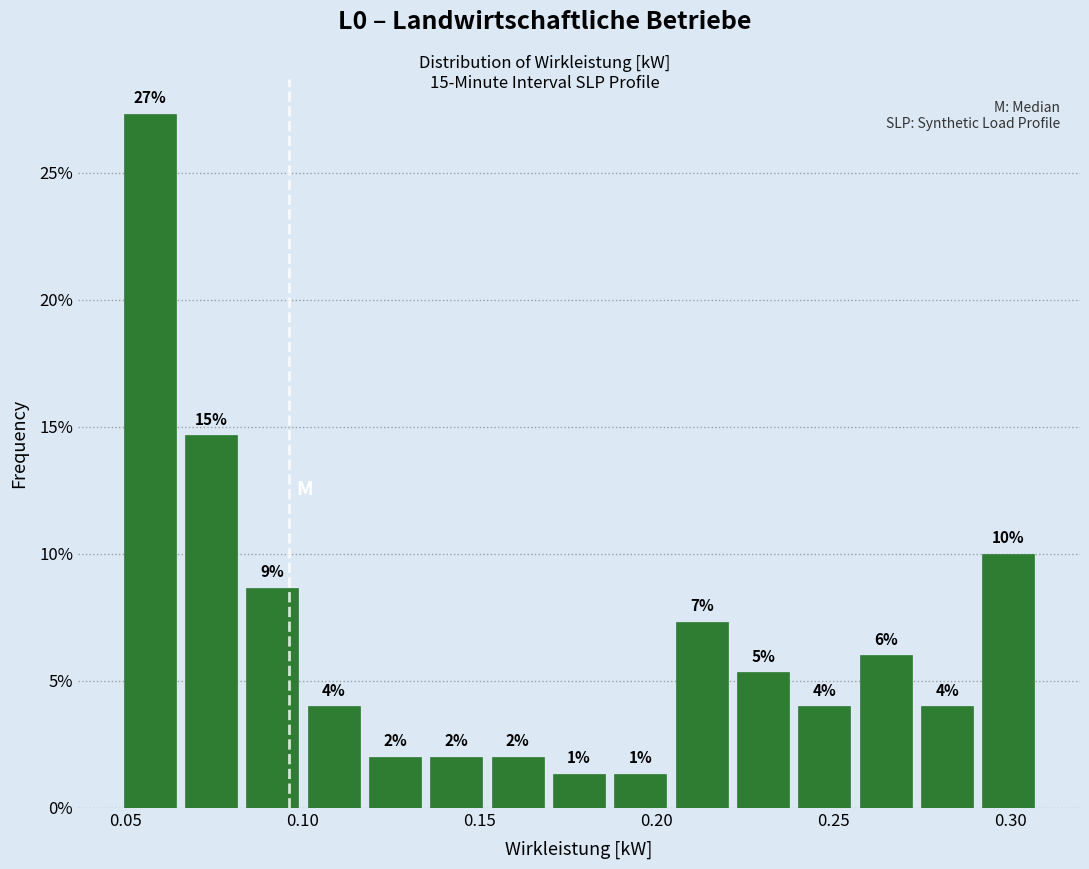

Around what value on the x-axis is the tallest bar? Give the approximate position of its centre, as read against the axis.

0.055